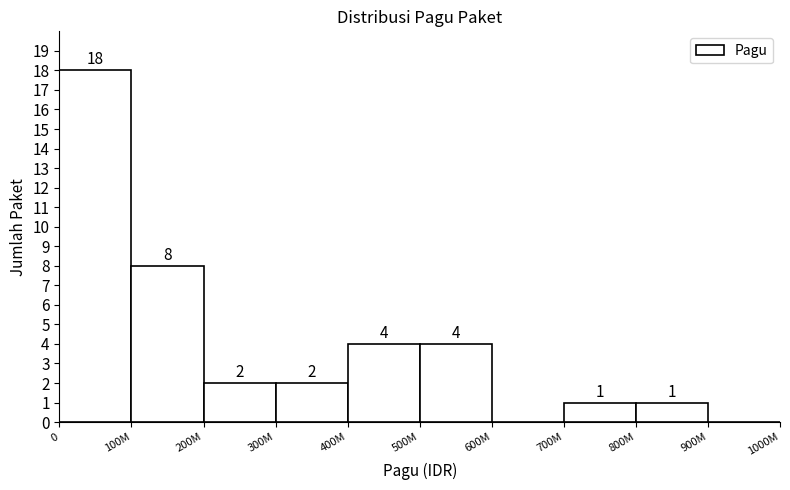

Reading left to right, list all the values displayed in this chart.

0=18	100M=8	200M=2	300M=2	400M=4	500M=4	600M=0	700M=1	800M=1	900M=0